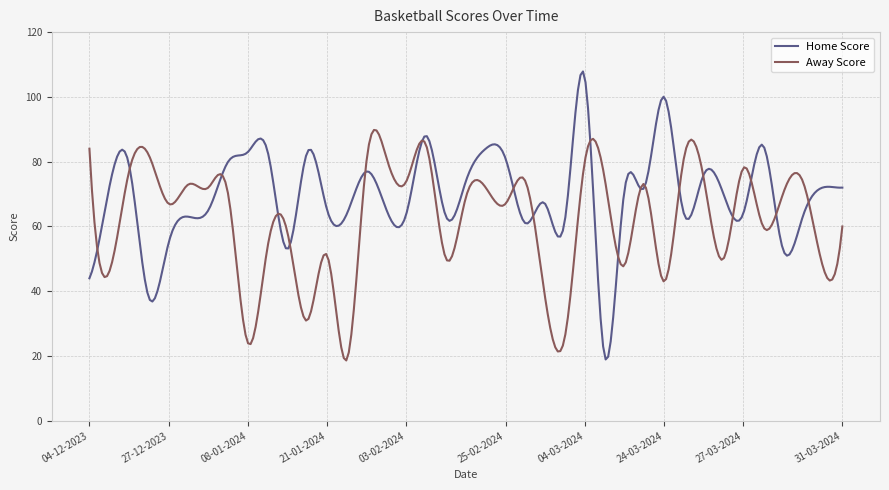

Which series has the largest range (max minus min)?

Home Score